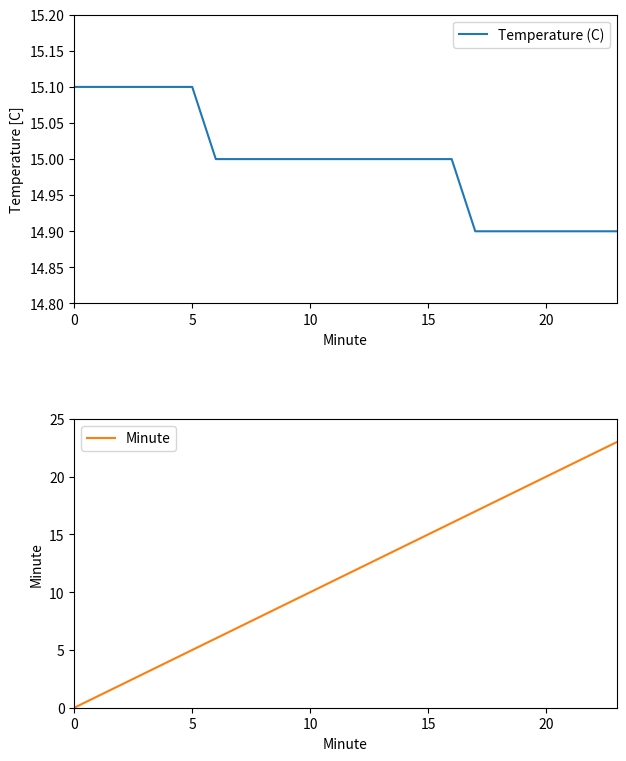

True or false: Temperature (C) and Minute intersect in this chart.

False